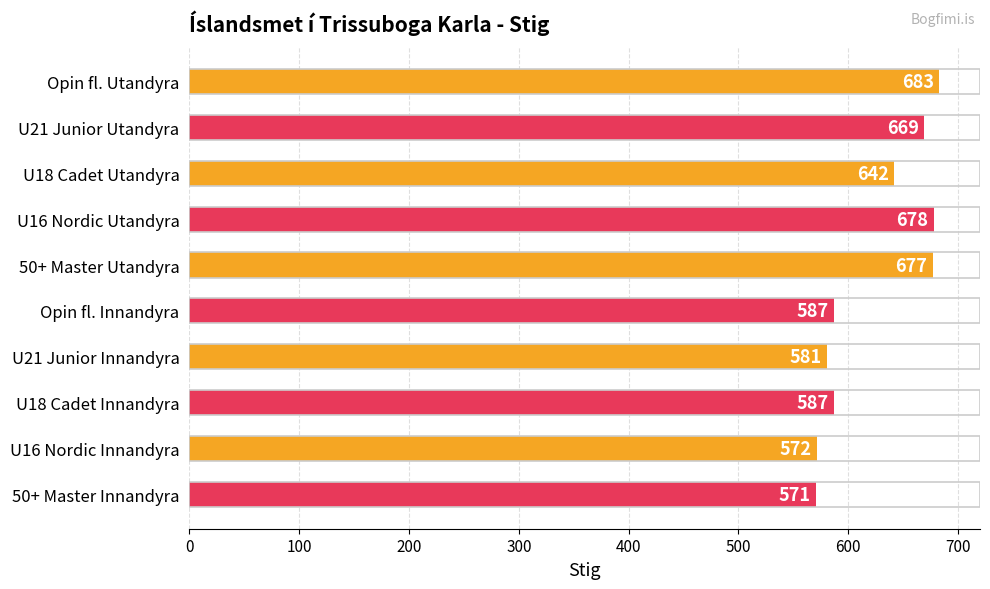

The value at Opin fl. Innandyra is 764. True or false?

False